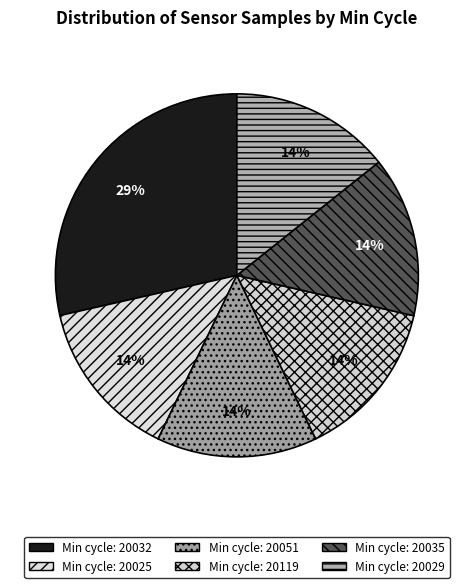

How many slices are in this pie chart?

6